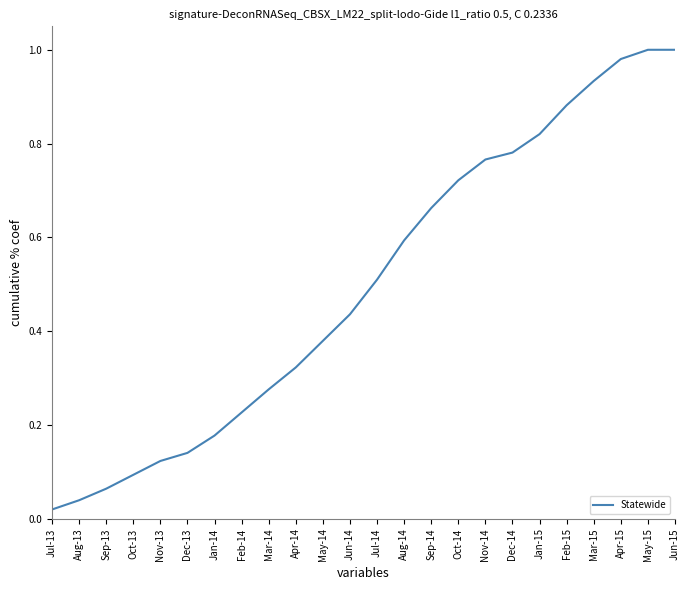

Is it true that the value at Nov-13 is 0.1?

True